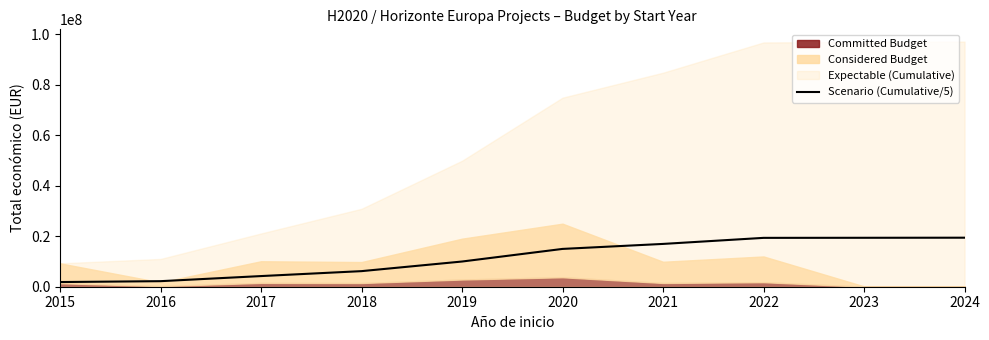

The value of Scenario (Cumulative/5) at 2021 is 6394920.1. True or false?

False